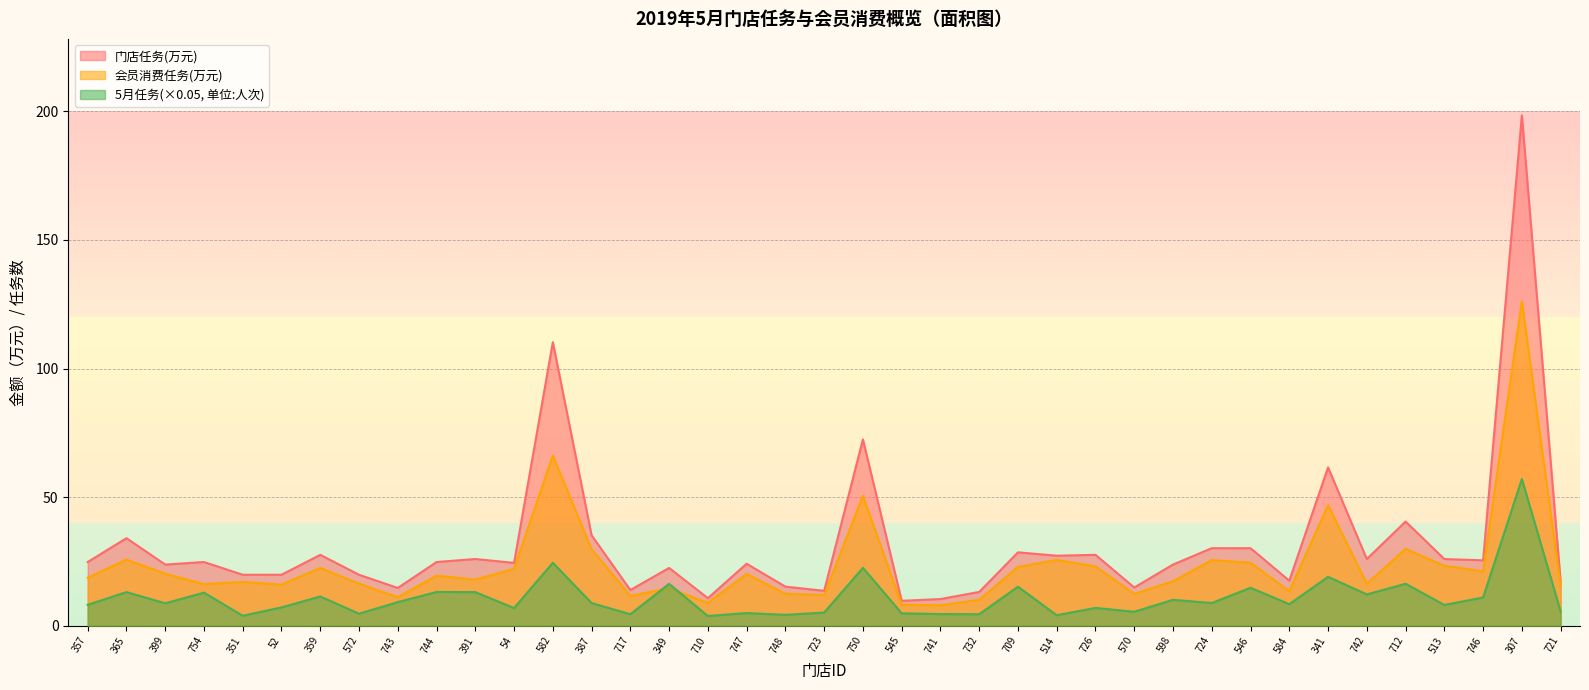

What is the difference between the maximum and minimum values in the 5月任务 series?

53.3